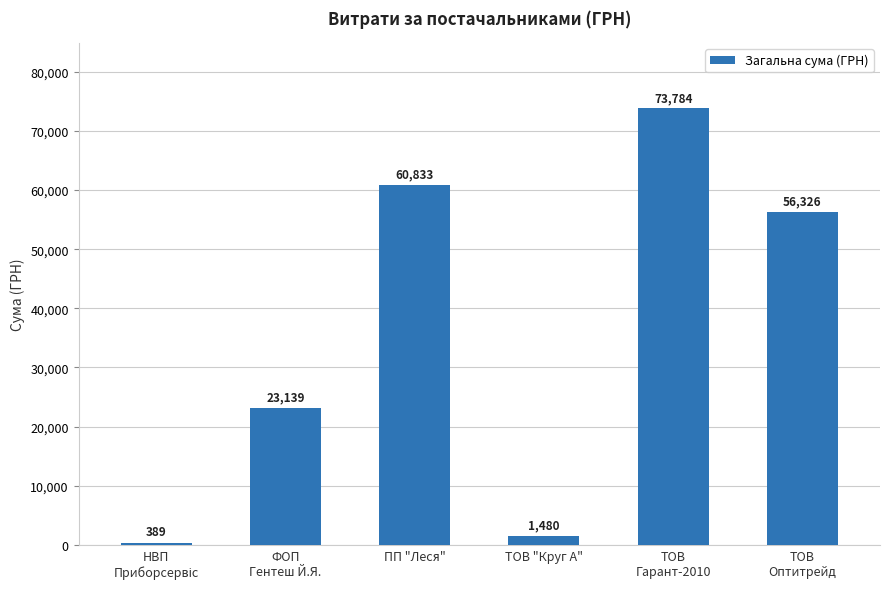

What is the difference between the maximum and minimum values?

73395.4